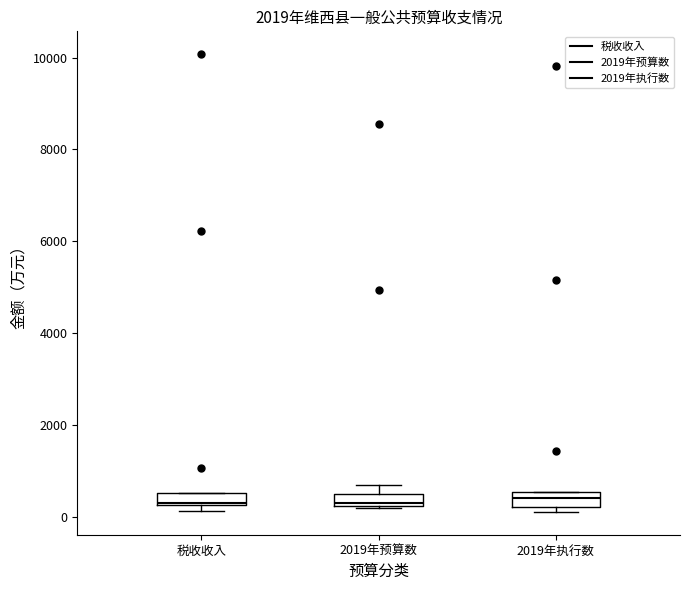

Where does the median line of the box for 2019年执行数 sit on the y-axis? The values are not printed on the chart, so give them approximately, as read against the axis.

400